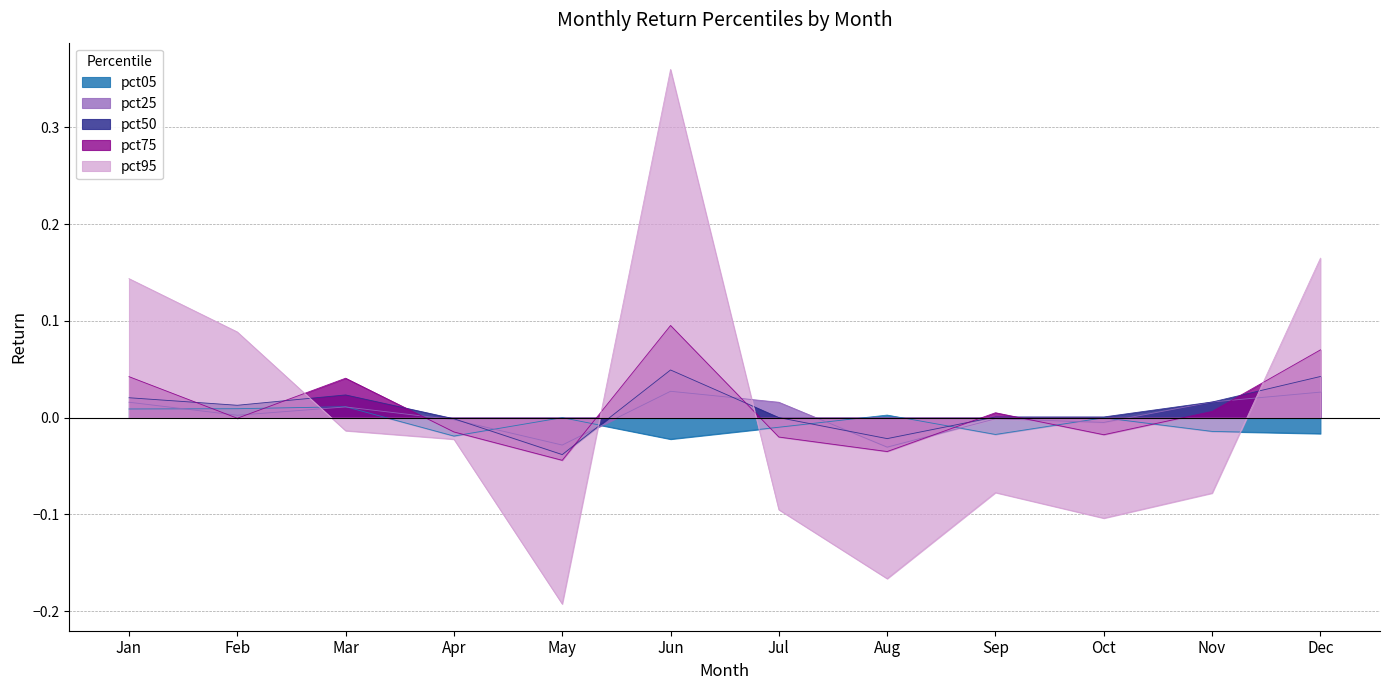

At which category is the sum across all series the highest?

Jun